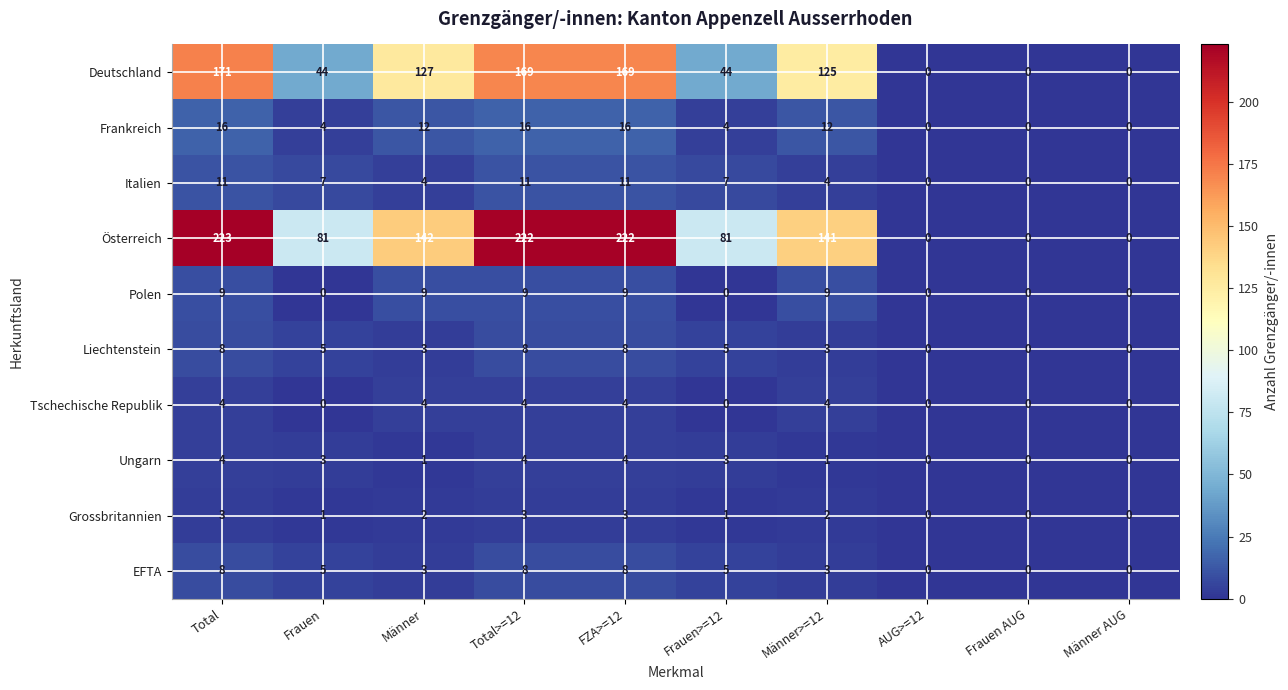

At which label does Deutschland first exceed 125?

Total